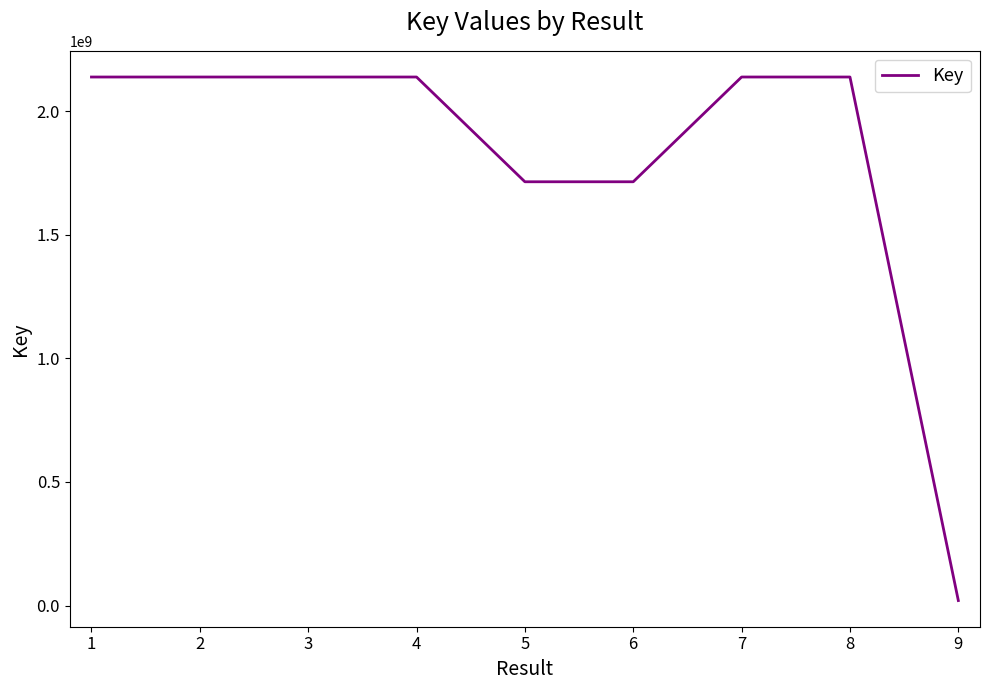

What is the change in value from 1 to 6?

-423603270